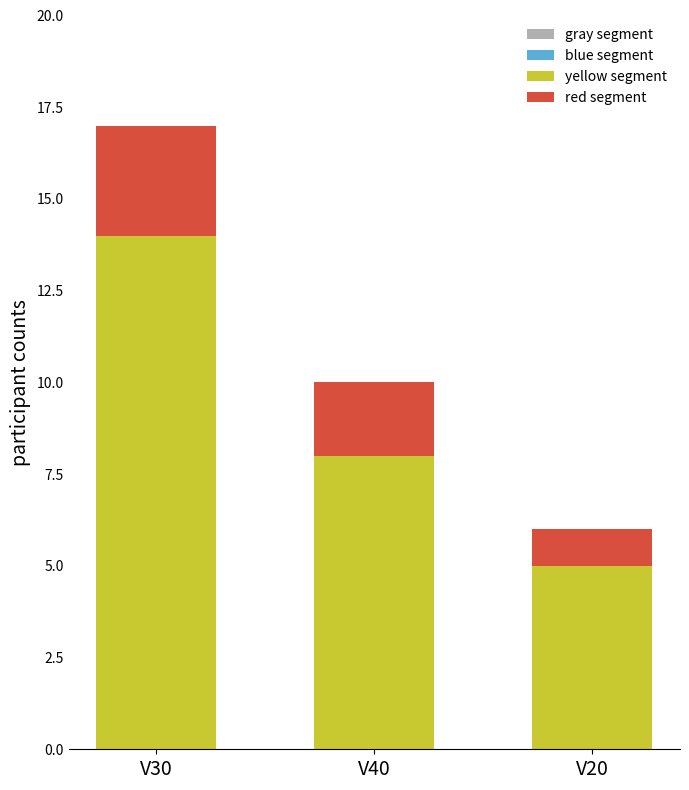

True or false: yellow segment has a value of 2 at V40.

False